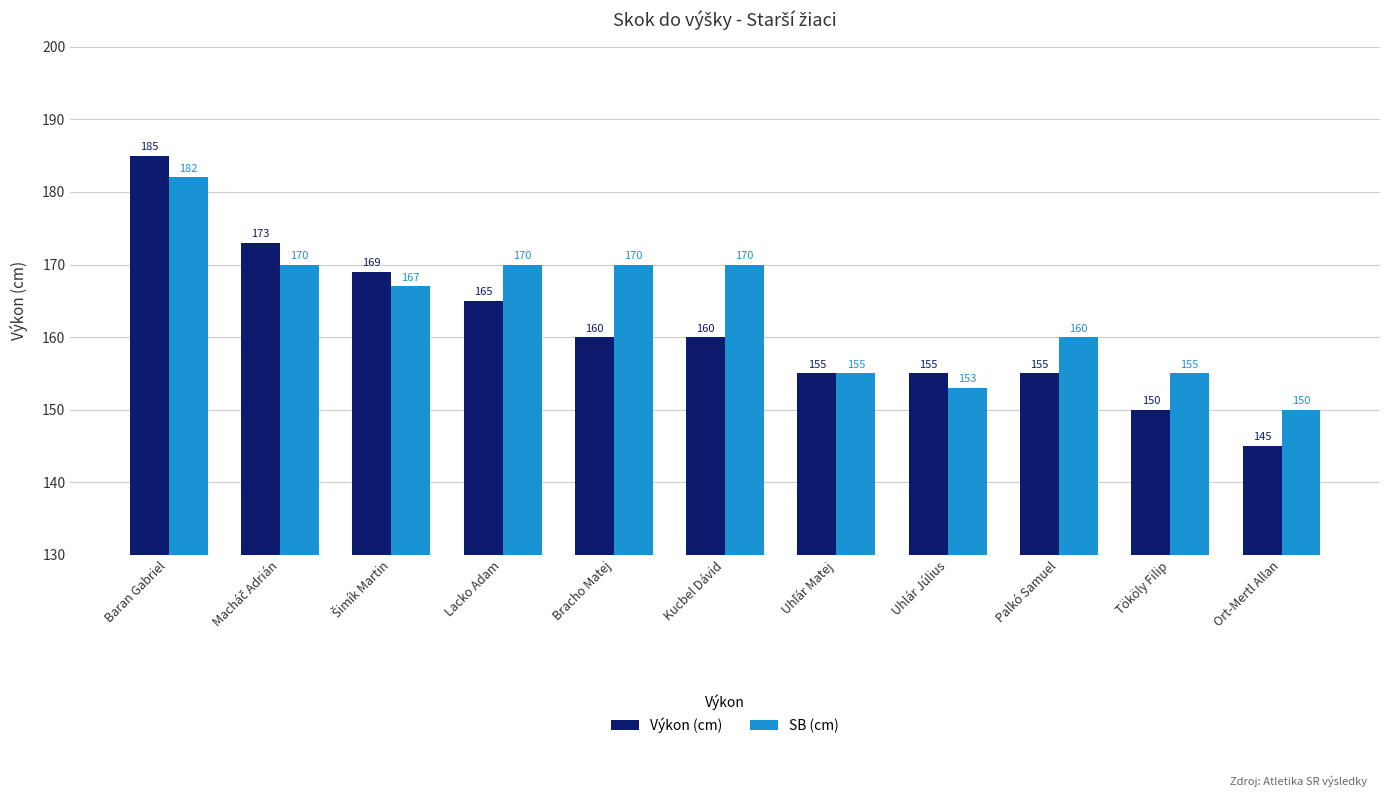

What position from the right is Tököly Filip?

2